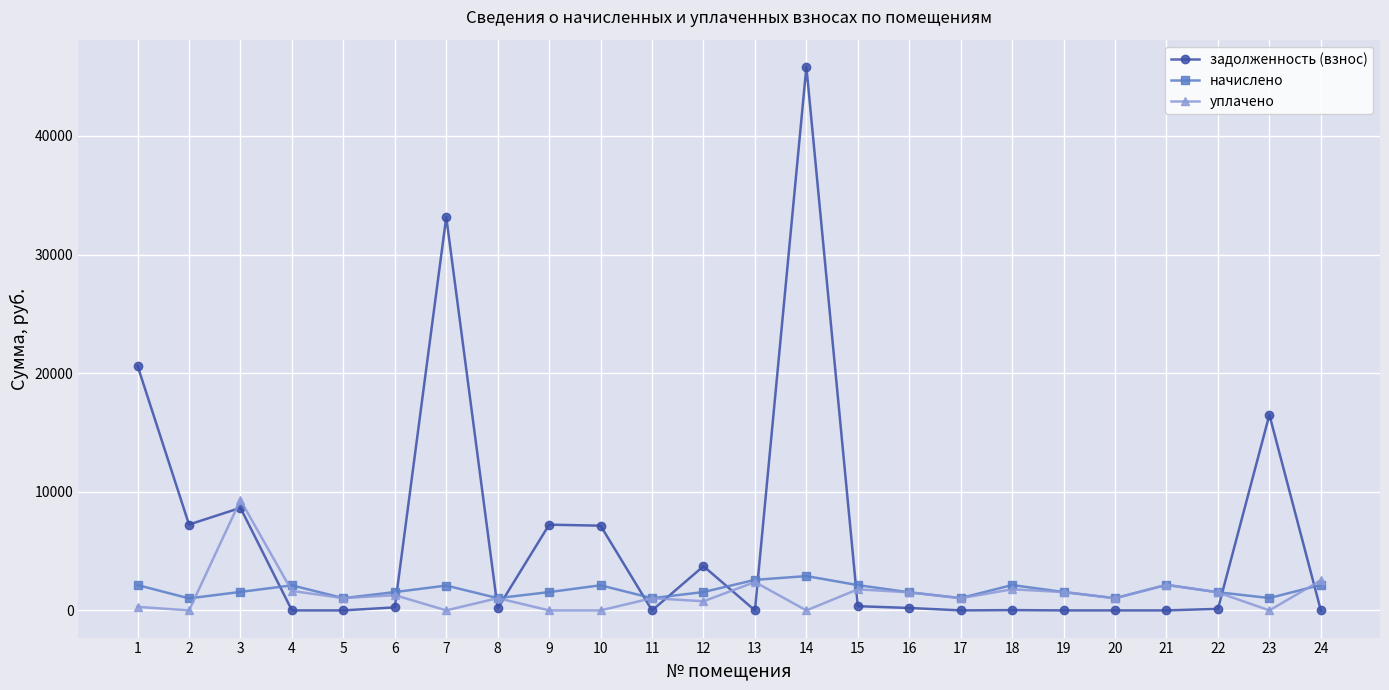

How many data points does each series have?

24